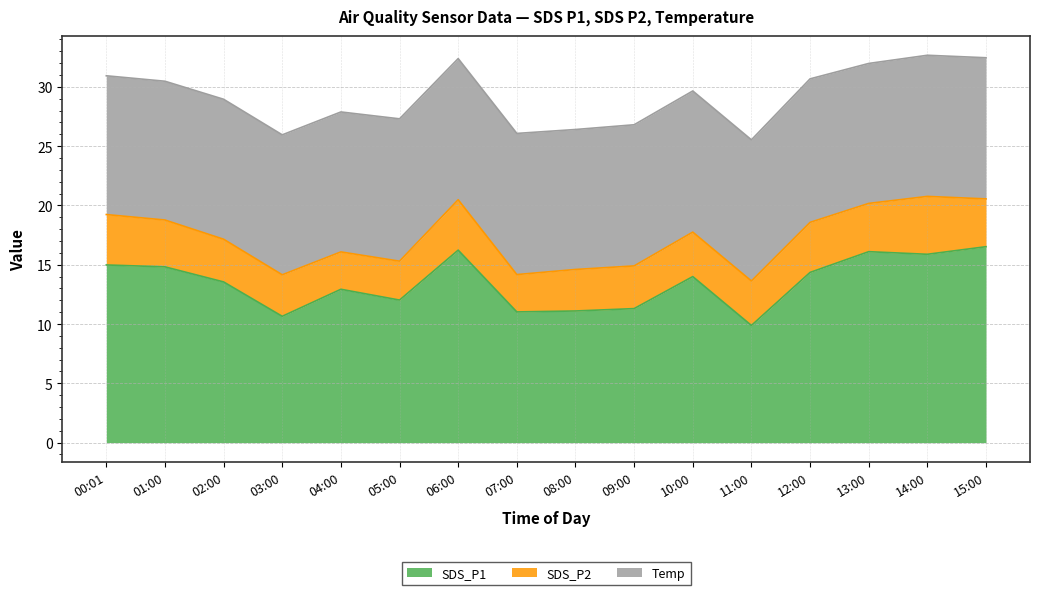

How many lines are shown in the chart?

3